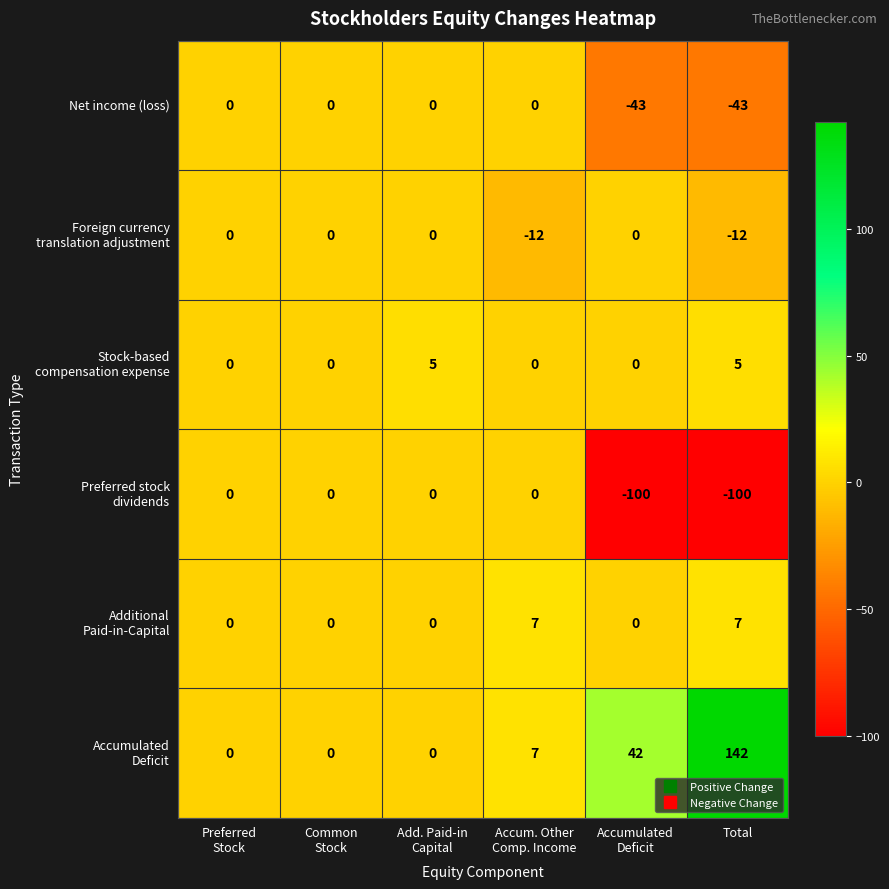

What is the minimum value shown in the chart?

-100